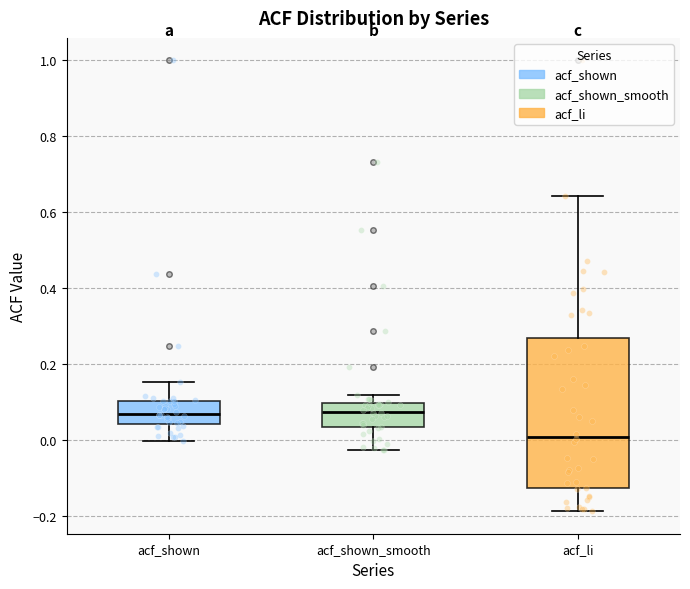

Reading left to right, transcribe this box plot: for each box, give where its median line is, the range the box spans, and where its two whiskers end, as read against the y-axis. The values are not printed on the chart, so give them approximately, as read against the axis.

acf_shown: median 0.08, box 0.04 to 0.10, whiskers 0.00 to 0.16
acf_shown_smooth: median 0.08, box 0.04 to 0.10, whiskers -0.02 to 0.12
acf_li: median 0.00, box -0.12 to 0.26, whiskers -0.18 to 0.64